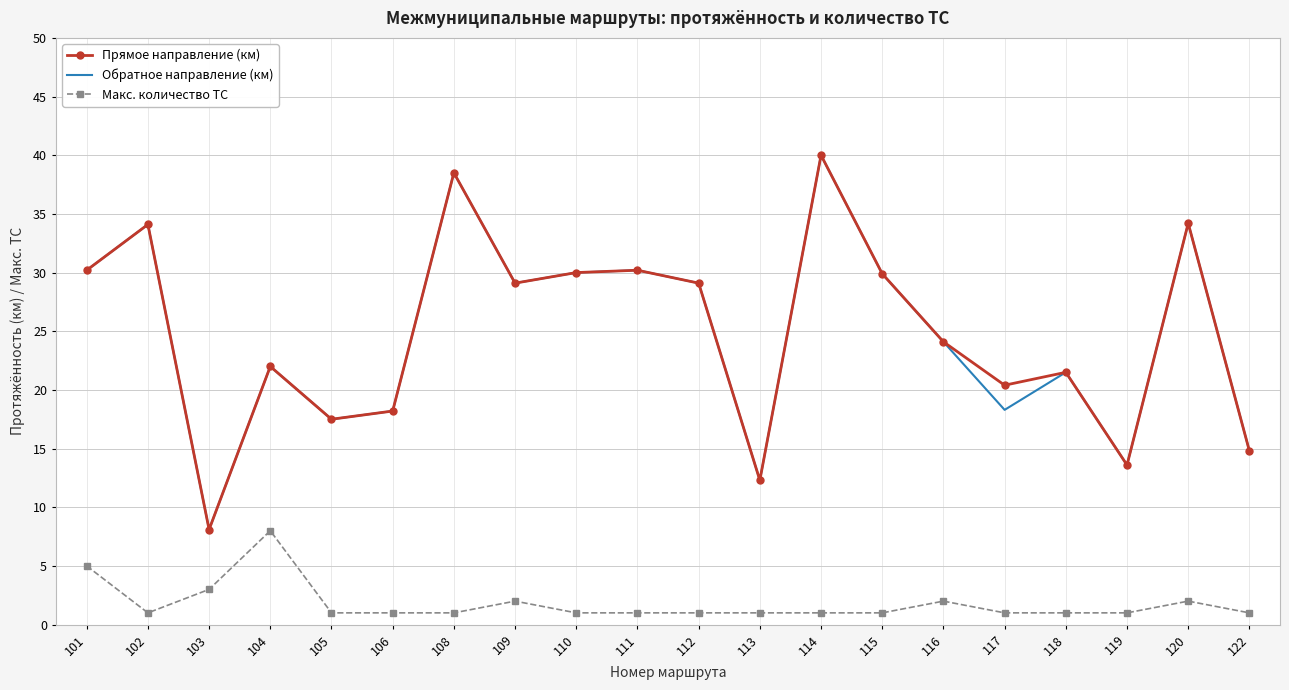

What is the highest value of the Обратное направление (км) series?

40.0